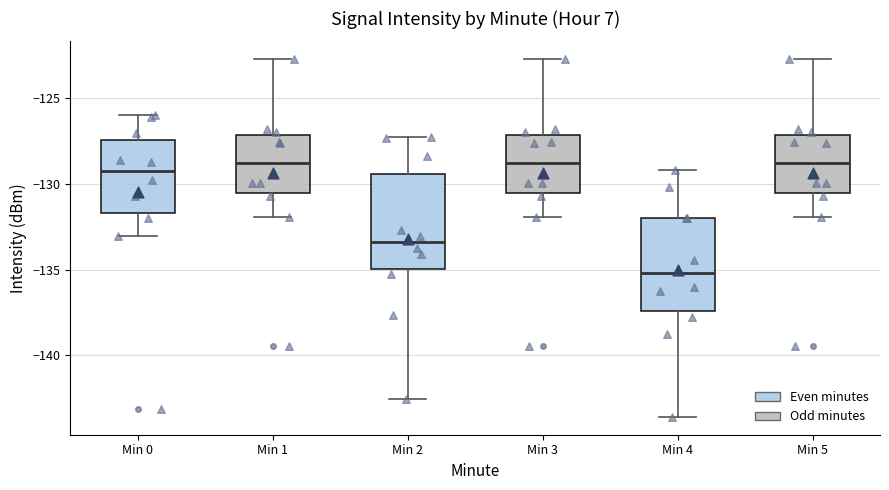

Which box's median line is the lowest?

Min 4